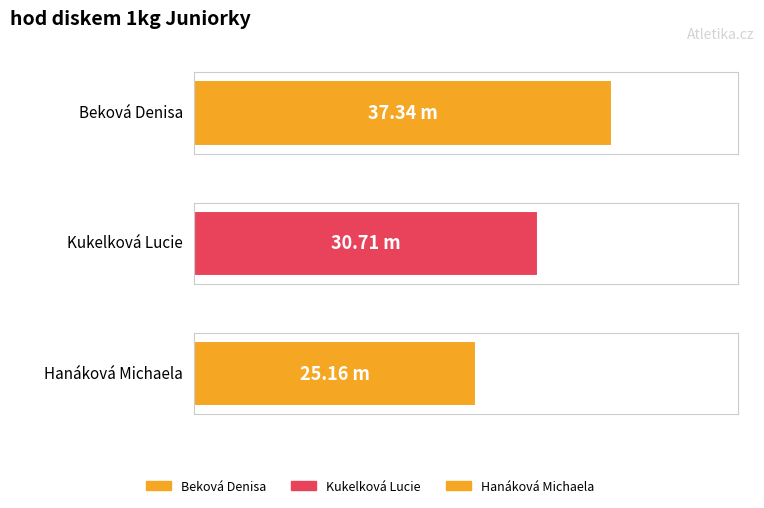

Reading left to right, extract all data points from this chart.

37.3	30.7	25.2